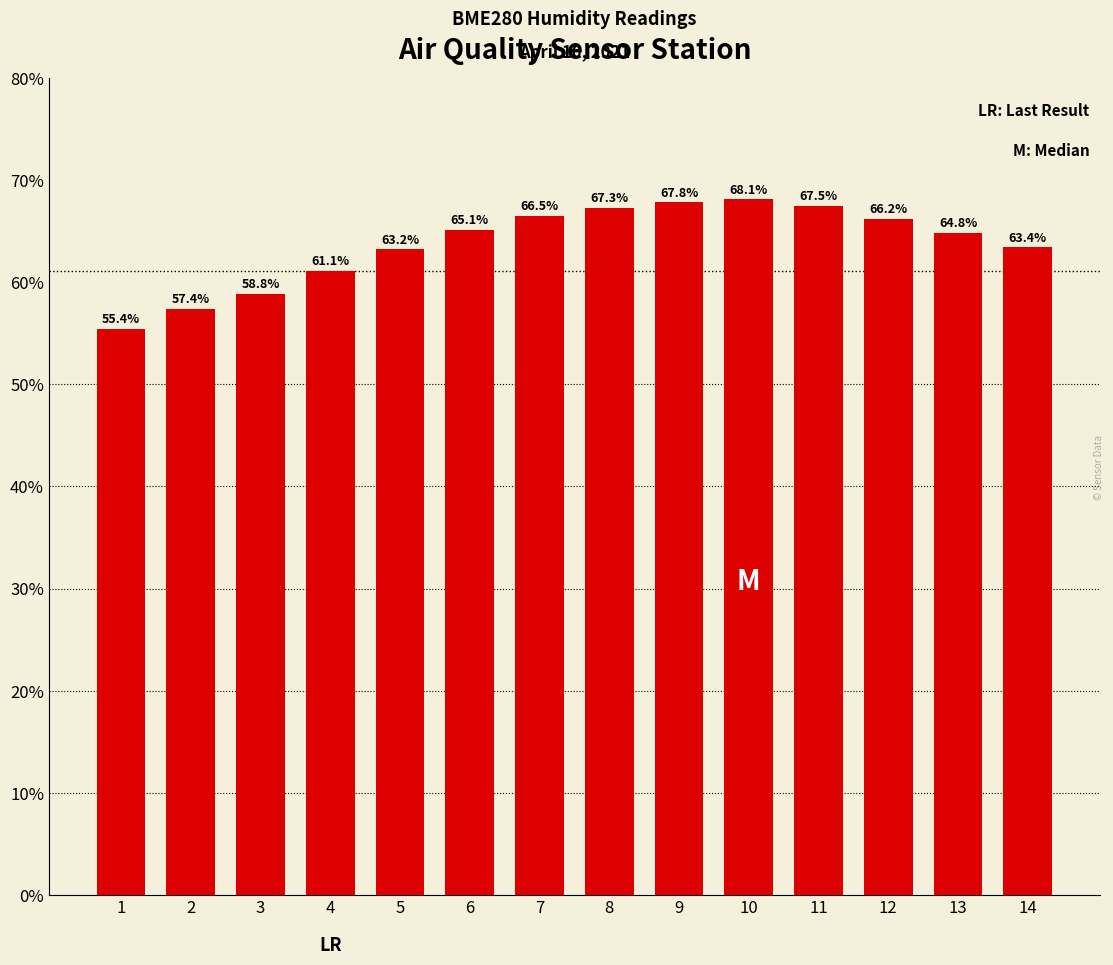

What is the difference between the values at 6 and 7?

1.4